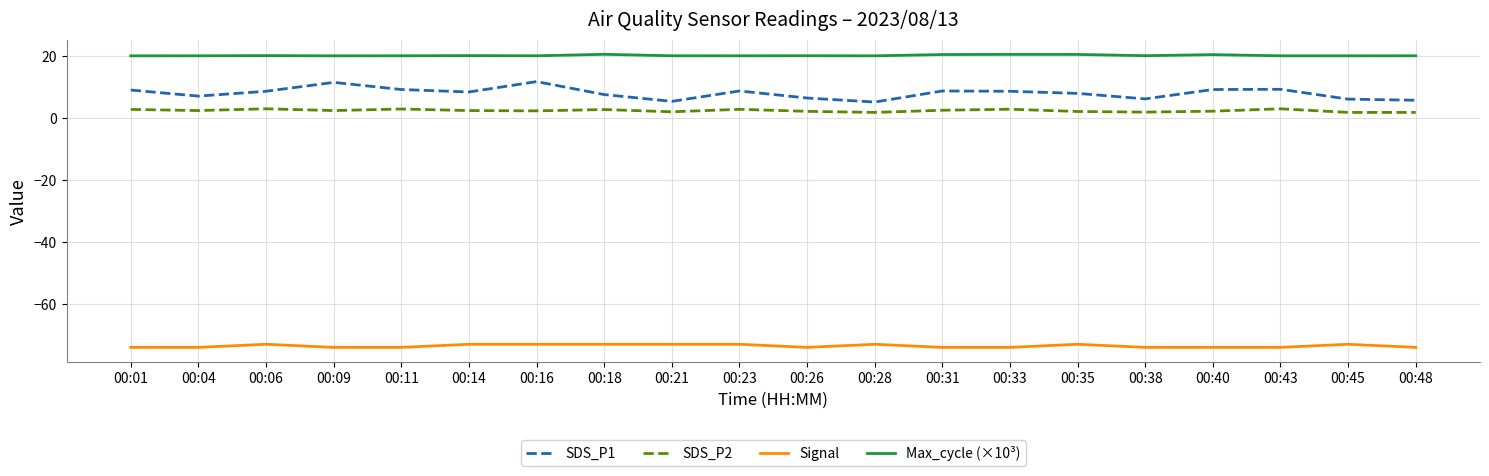

The SDS_P1 series shows 8.1 at 00:35. True or false?

True